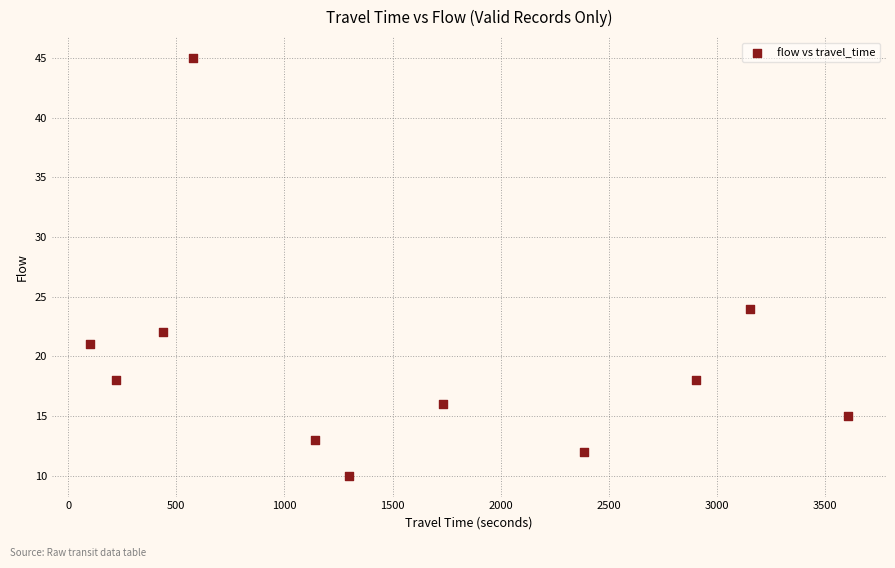

What is the range of X values (max minus min)?

3508